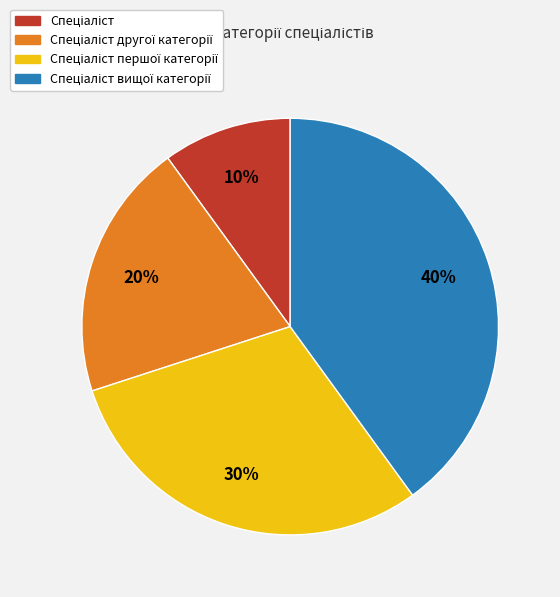

To the nearest percent, what is the average slice percentage?

25%